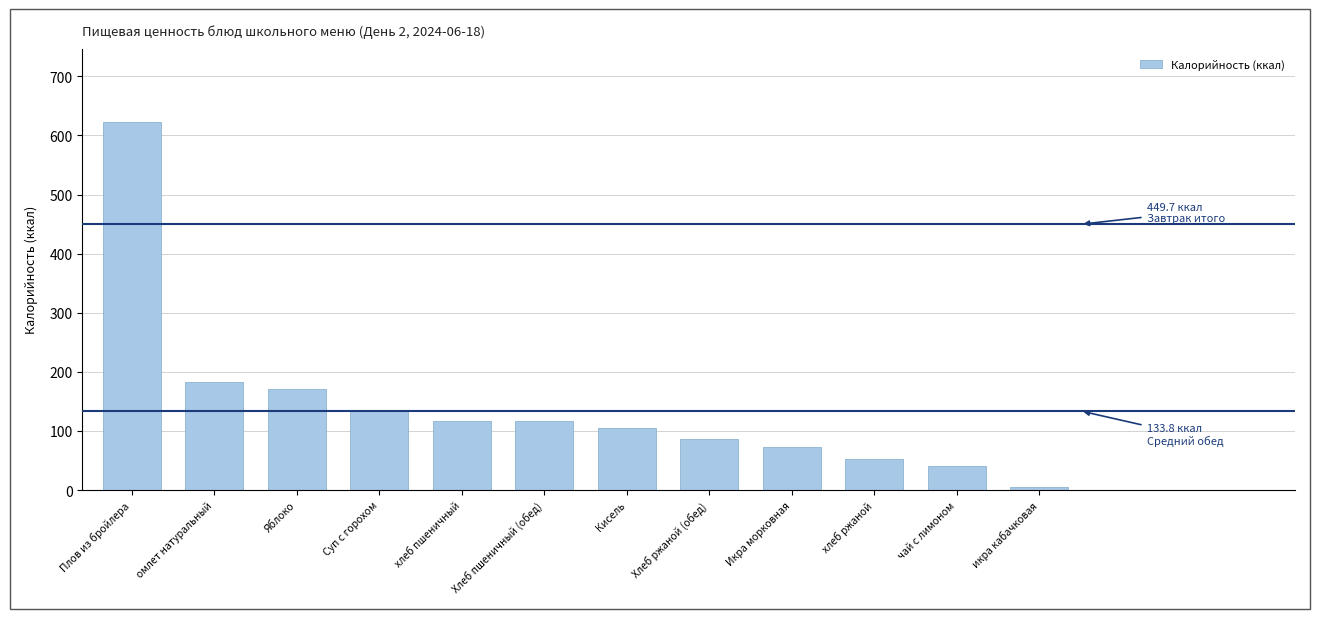

What is the change in value from омлет натуральный to икра кабачковая?

-177.4